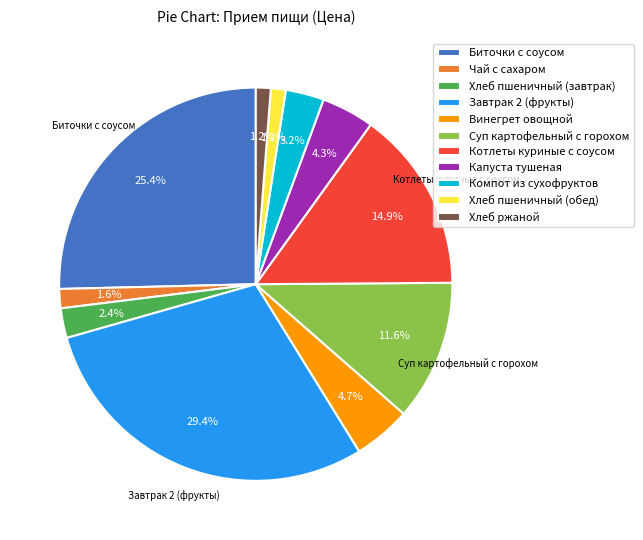

Which slice is the largest?

Завтрак 2 (фрукты)